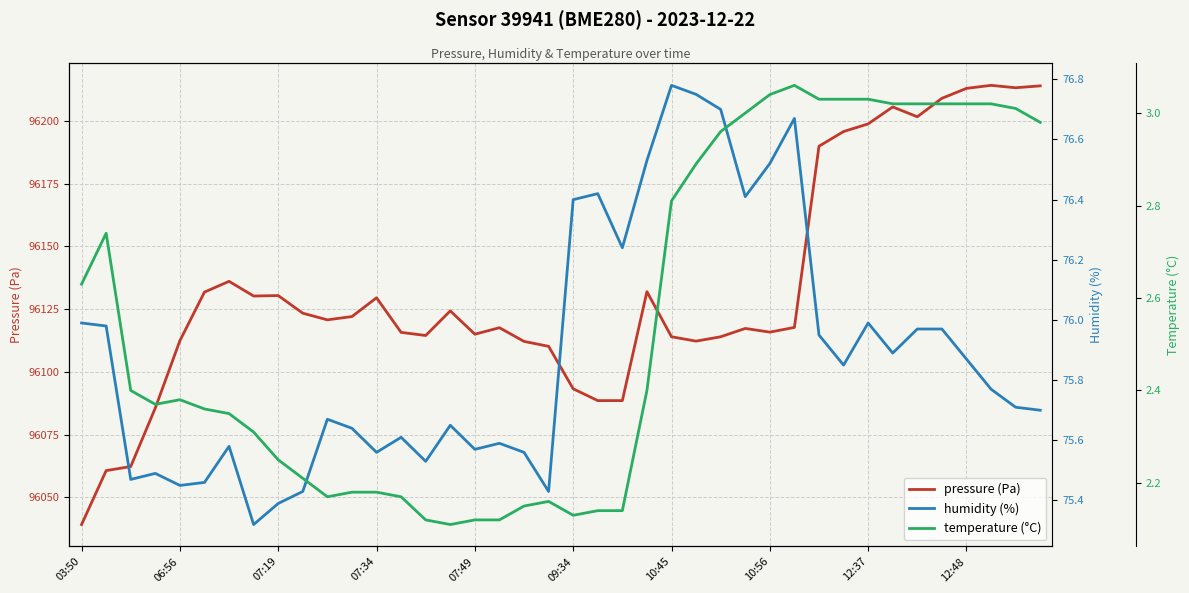

What is the spread (max minus min) of values at 37?

96211.2